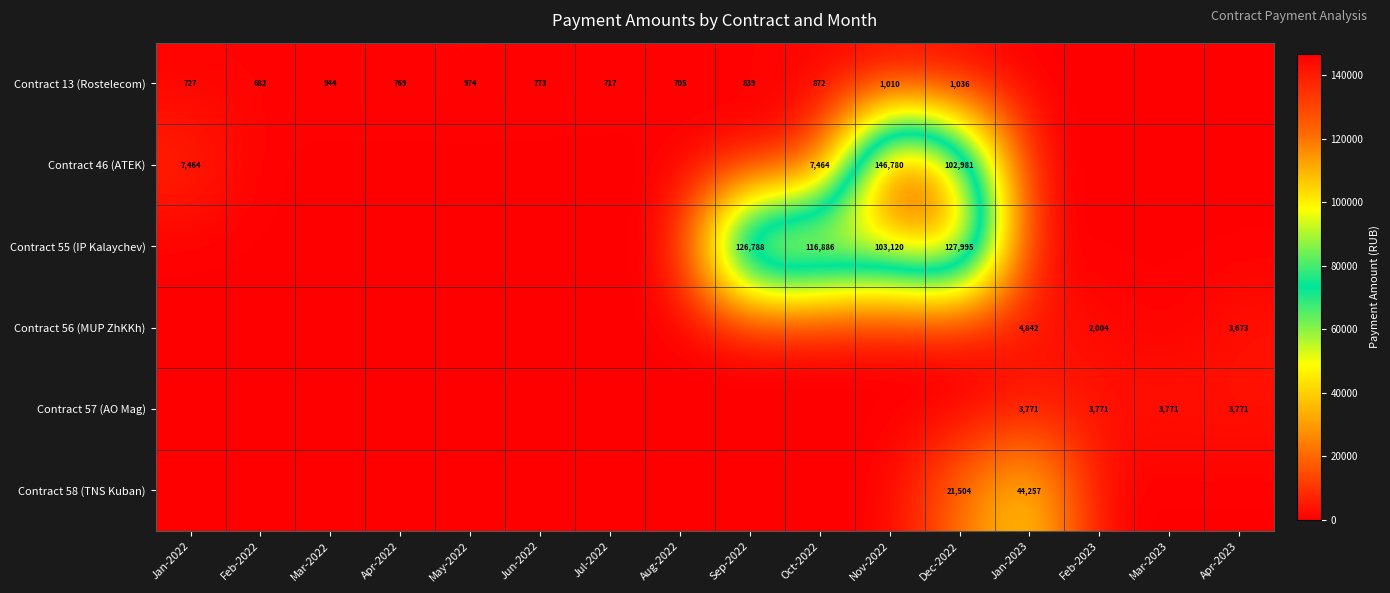

How many distinct data groups are displayed?

6